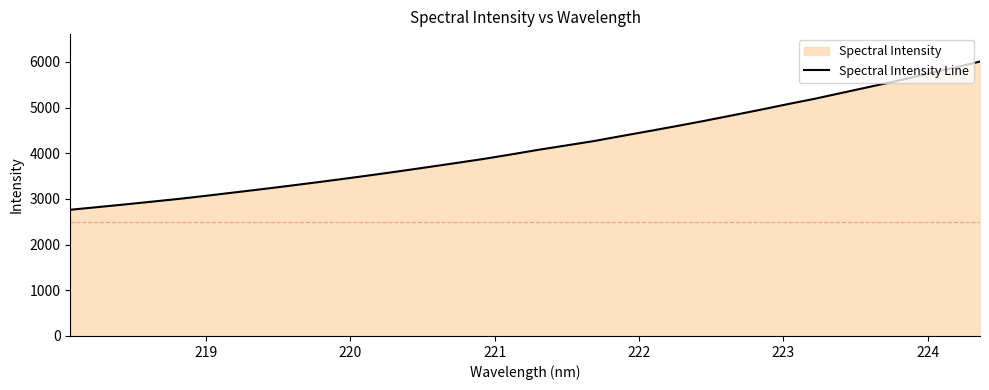

What is the value of the 7th point from the left?

3146.6